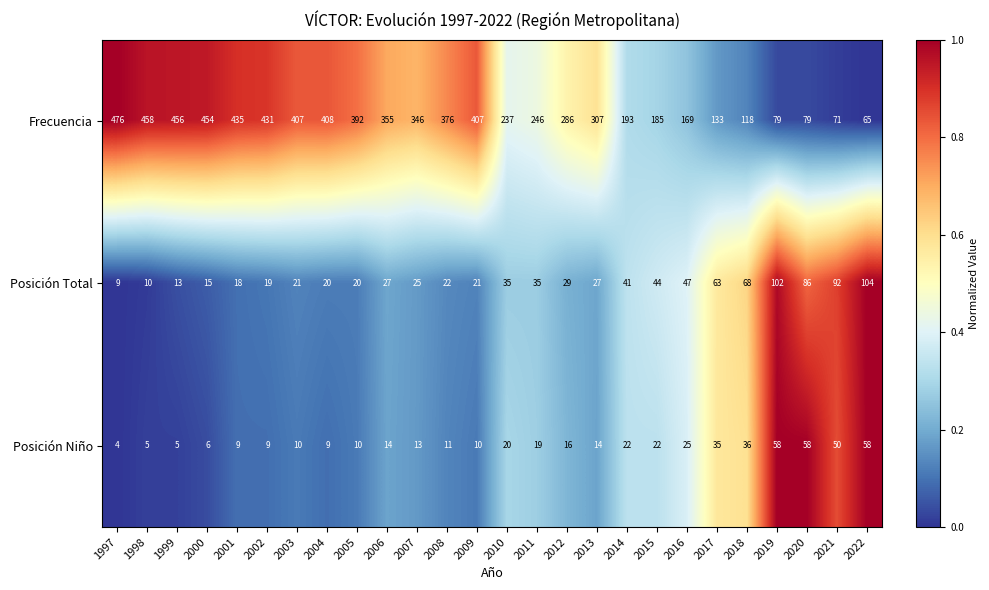

True or false: Frecuencia has a value of 193 at 2014.

True